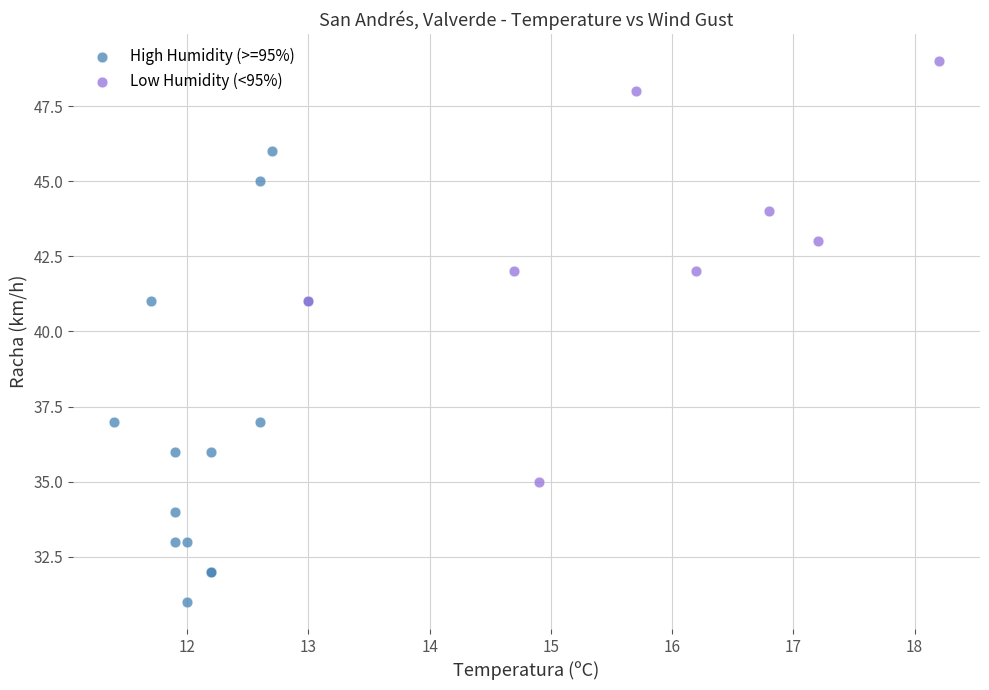

Which series contains the lowest Y value?

High Humidity (>=95%)